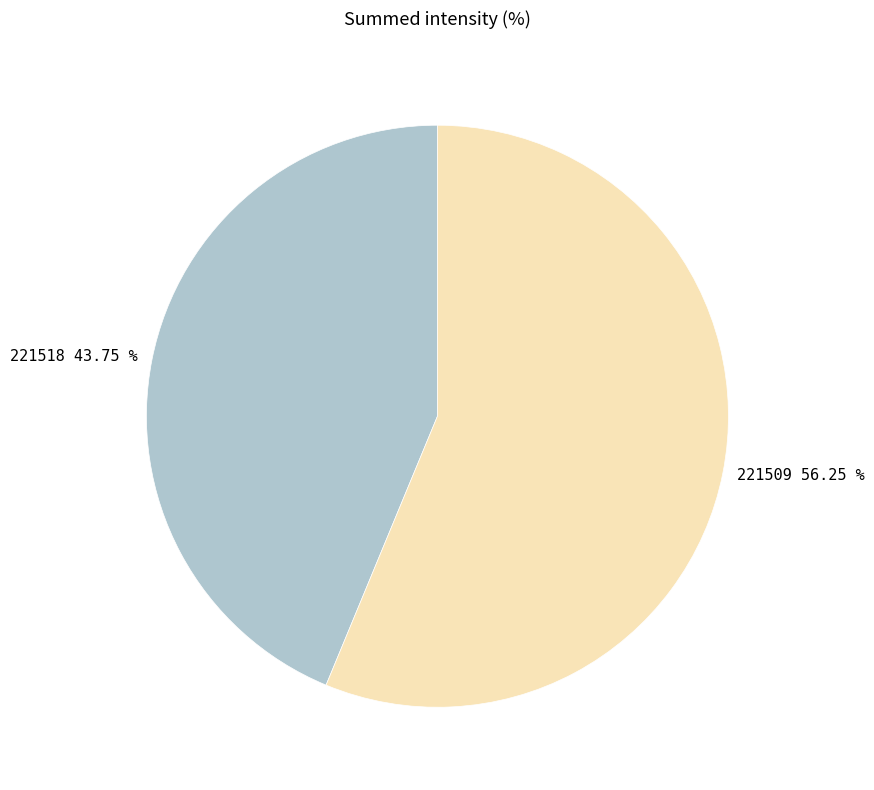

Approximately how many times larger is the value at 221518 compared to 221509?

0.8